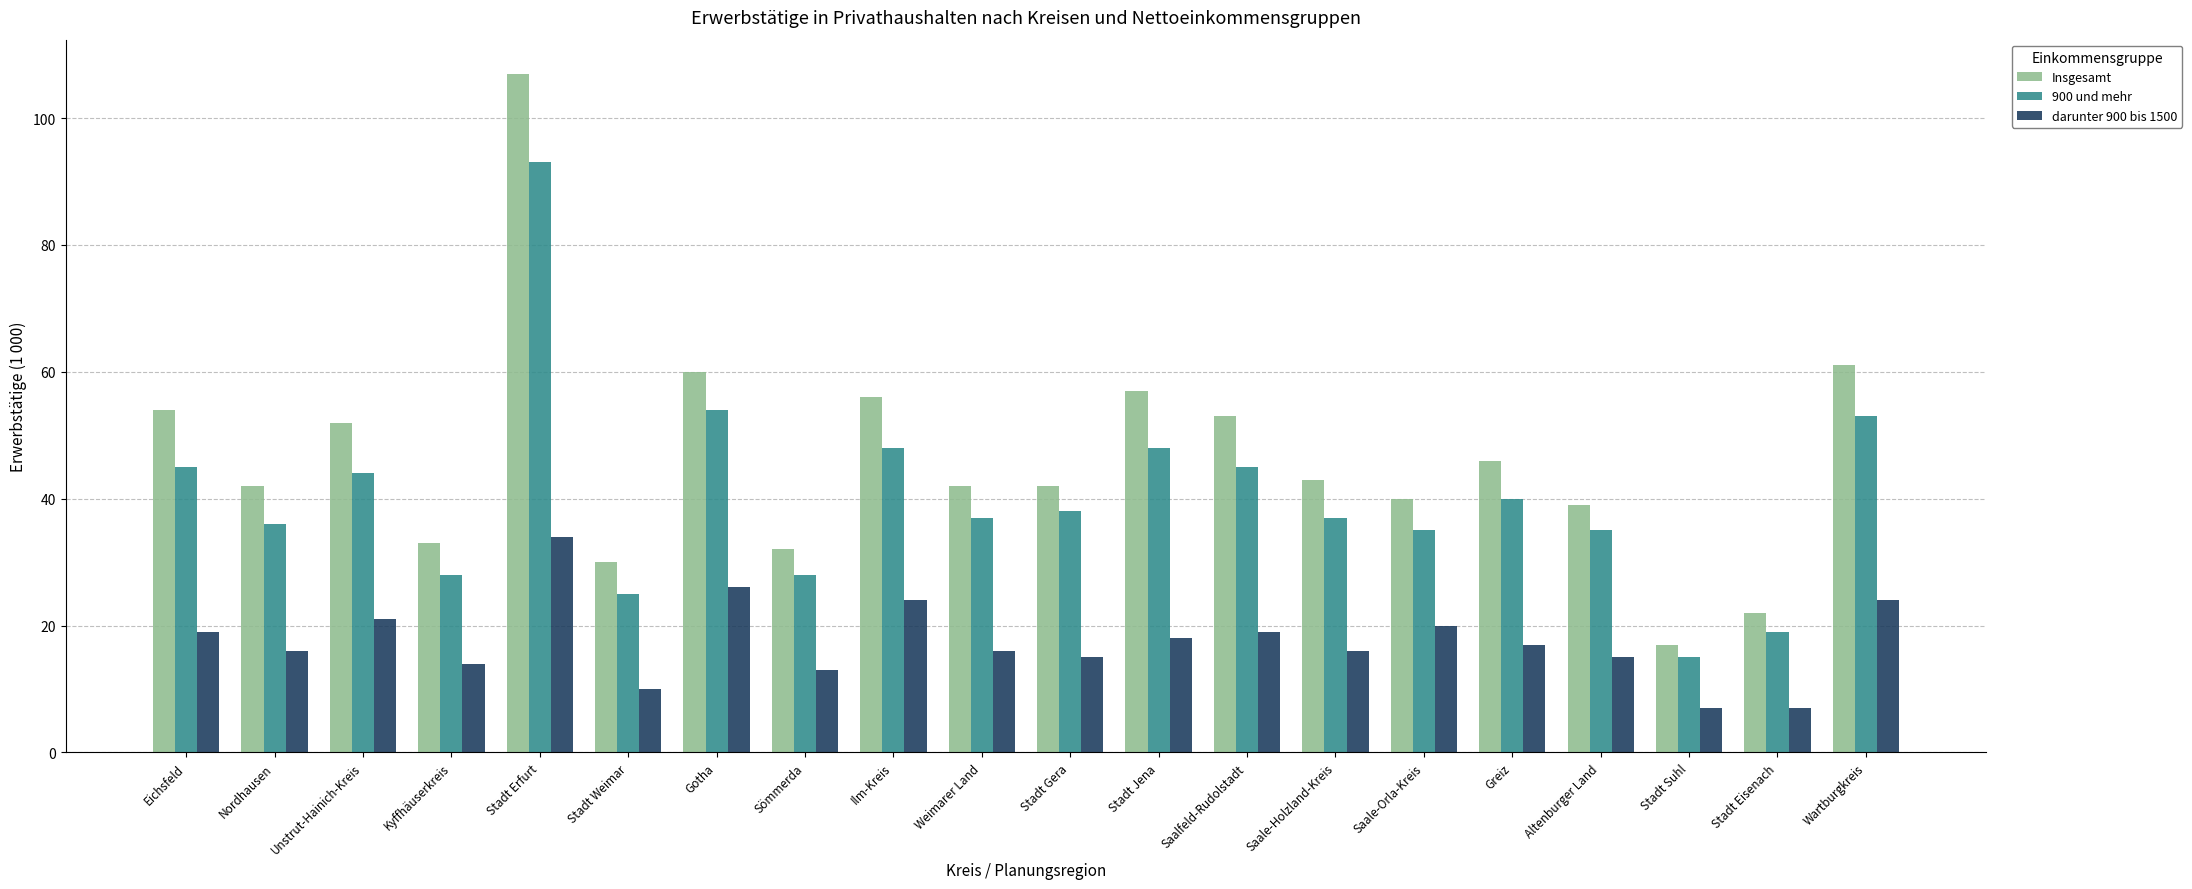

The Insgesamt series shows 13 at Saale-Holzland-Kreis. True or false?

False